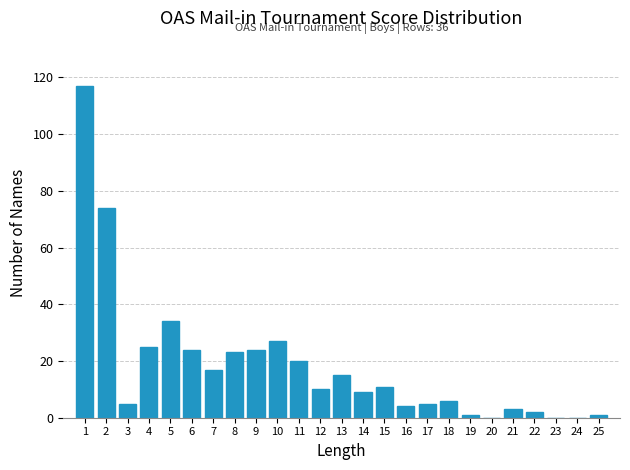

Reading left to right, list all the values displayed in this chart.

1=117	2=74	3=5	4=25	5=34	6=24	7=17	8=23	9=24	10=27	11=20	12=10	13=15	14=9	15=11	16=4	17=5	18=6	19=1	20=0	21=3	22=2	23=0	24=0	25=1